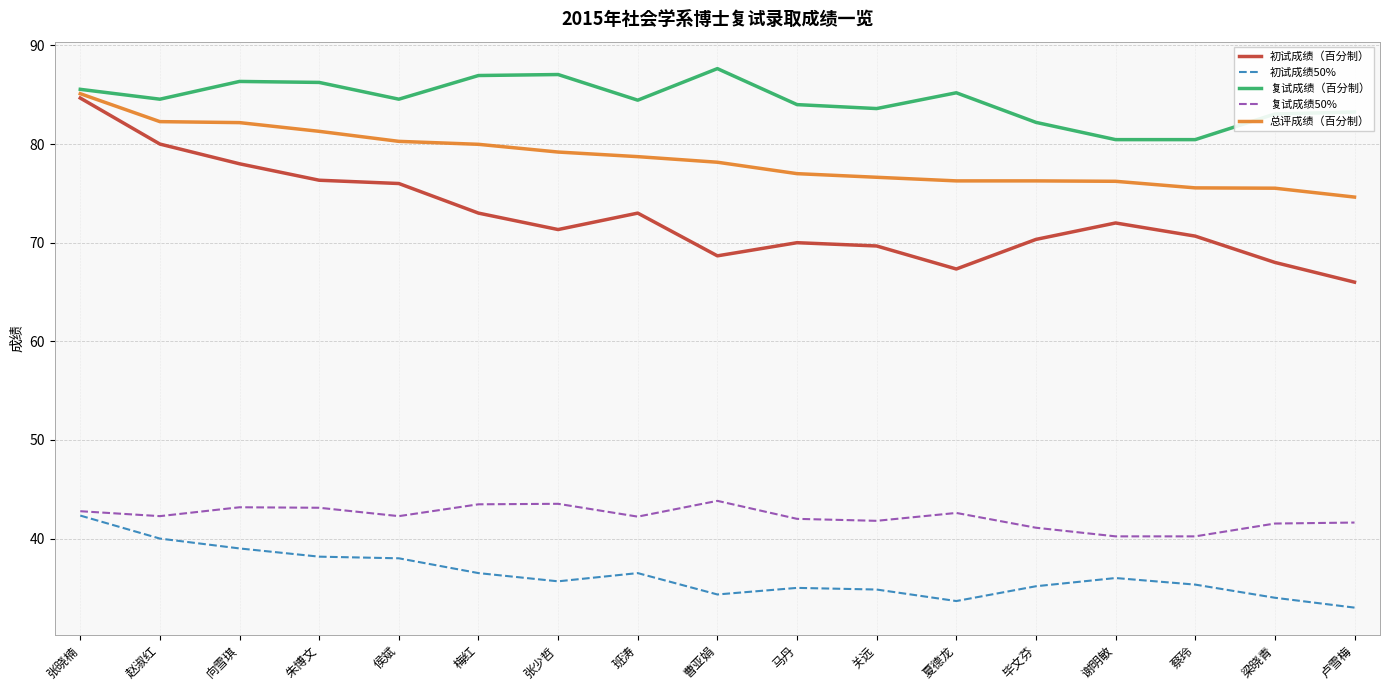

True or false: 复试成绩（百分制） and 初试成绩50% intersect in this chart.

False